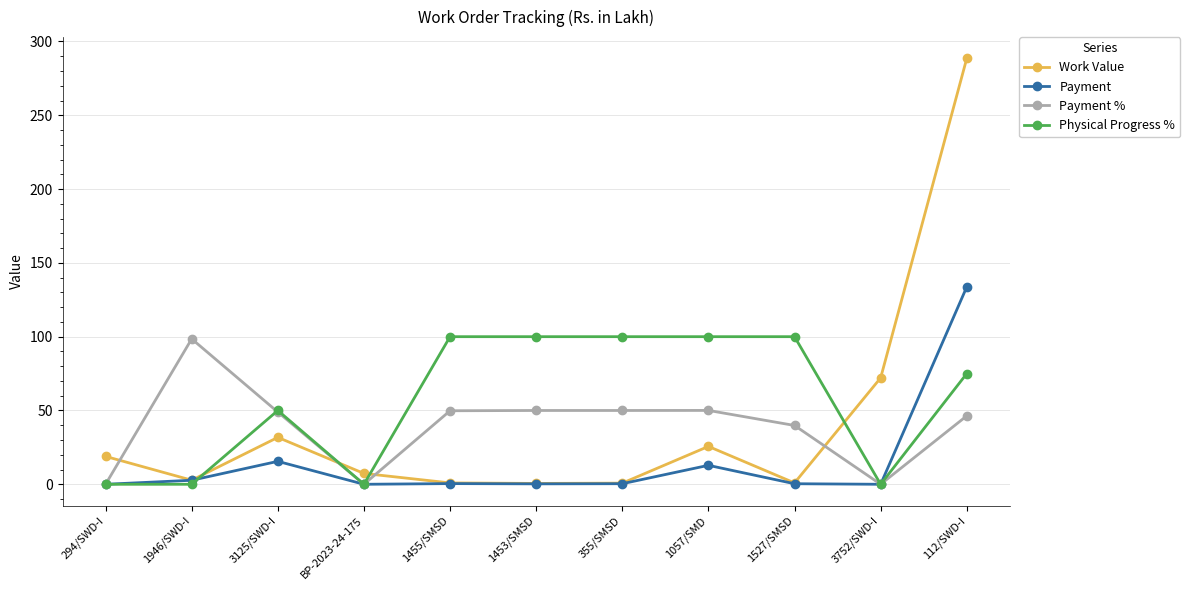

Where is Work Value nearest to the value 144?

3752/SWD-I